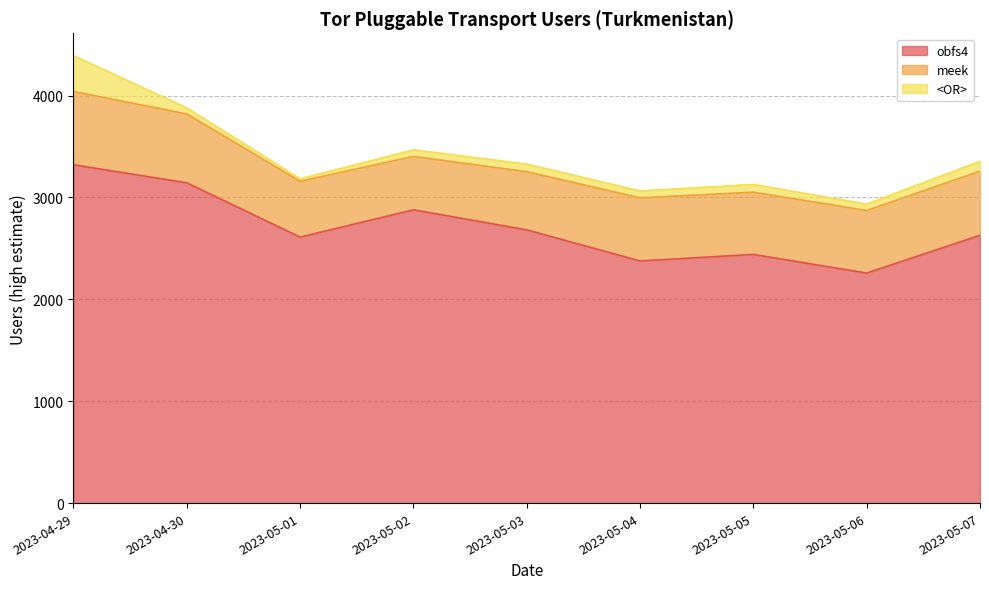

At which category is the sum across all series the highest?

2023-04-29